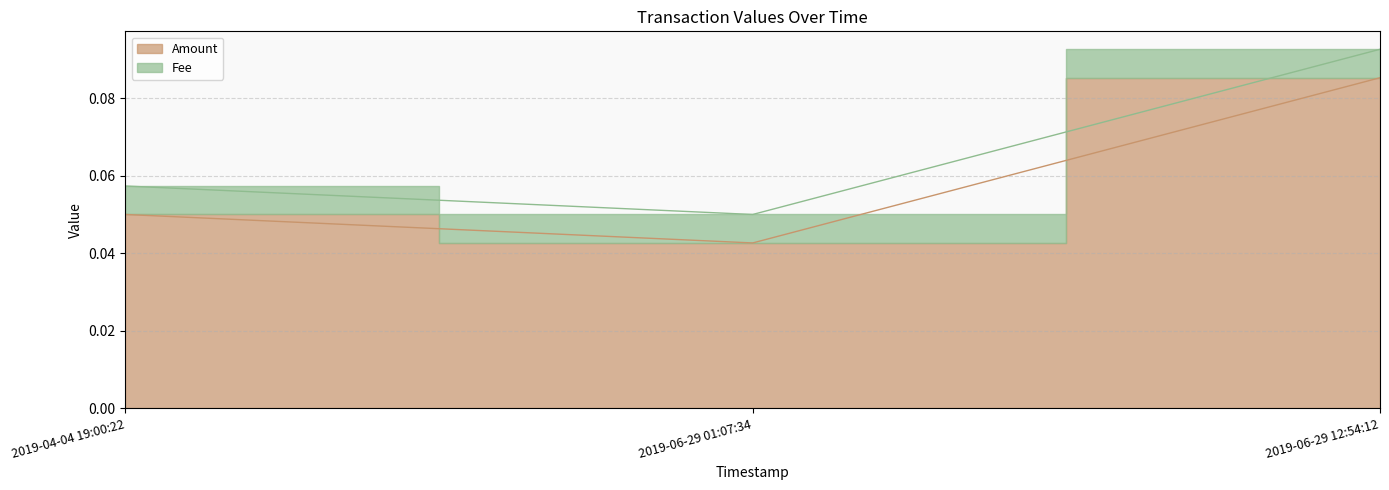

At which category does the chart reach its peak across all series?

2019-06-29 12:54:12